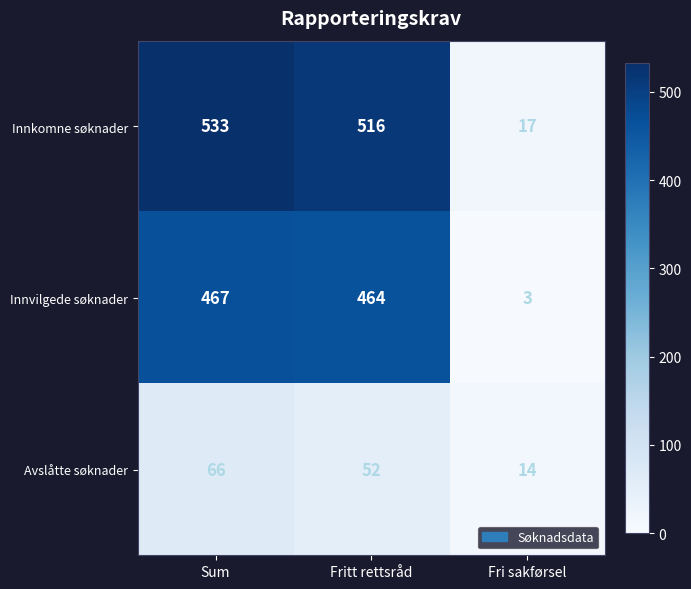

Rank the series by their maximum value, from highest to lowest.

Innkomne søknader, Innvilgede søknader, Avslåtte søknader